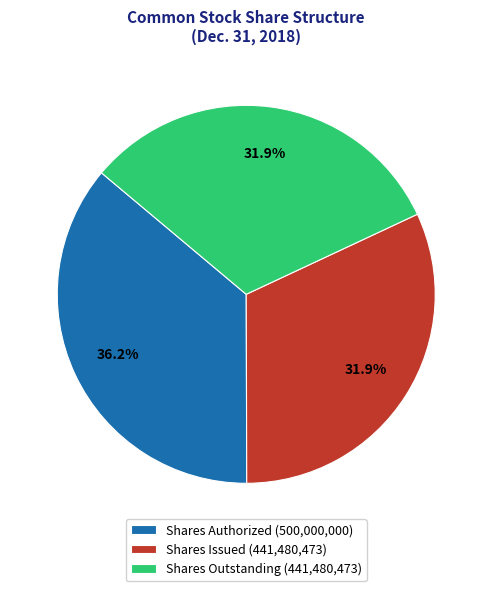

Is Shares Authorized the majority of the pie?

No